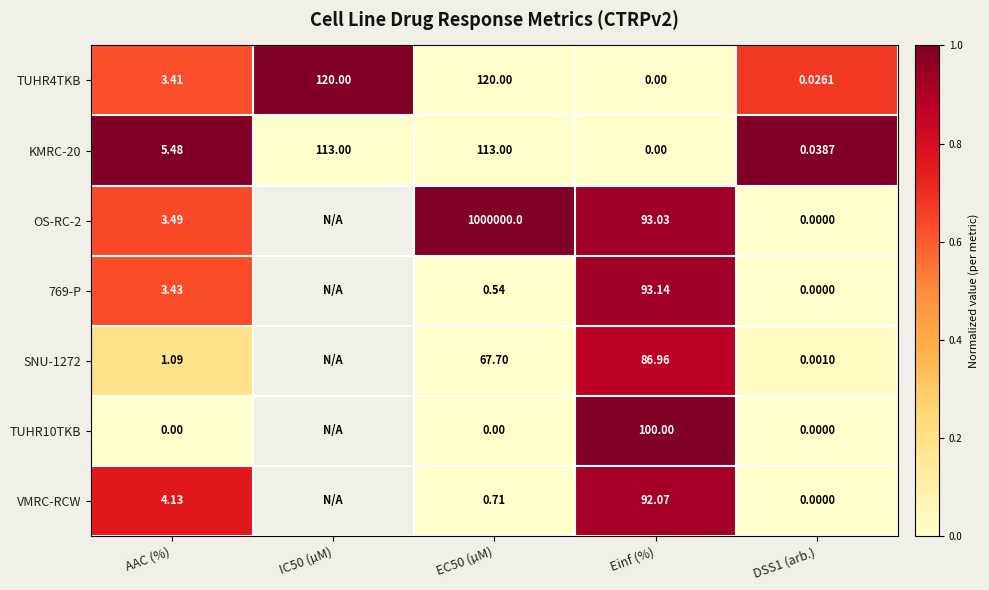

Is the value of SNU-1272 at Einf (%) greater than the value of 769-P at EC50 (µM)?

Yes